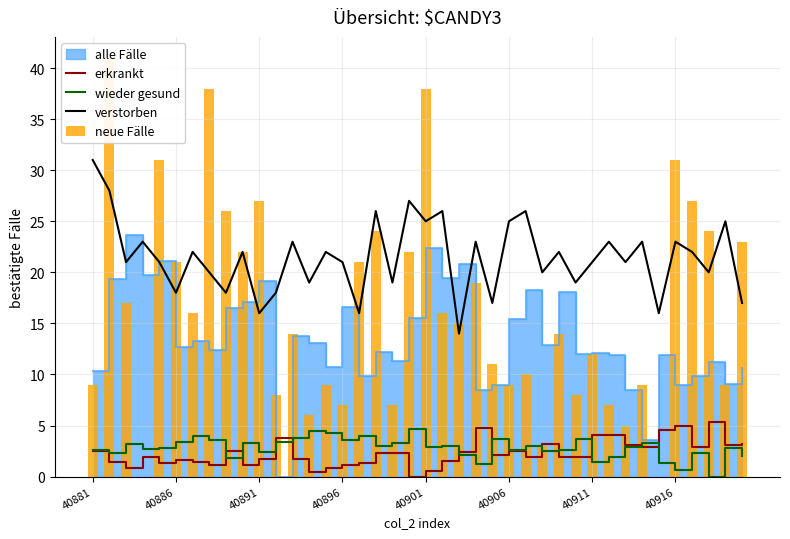

True or false: wieder gesund and verstorben intersect in this chart.

False